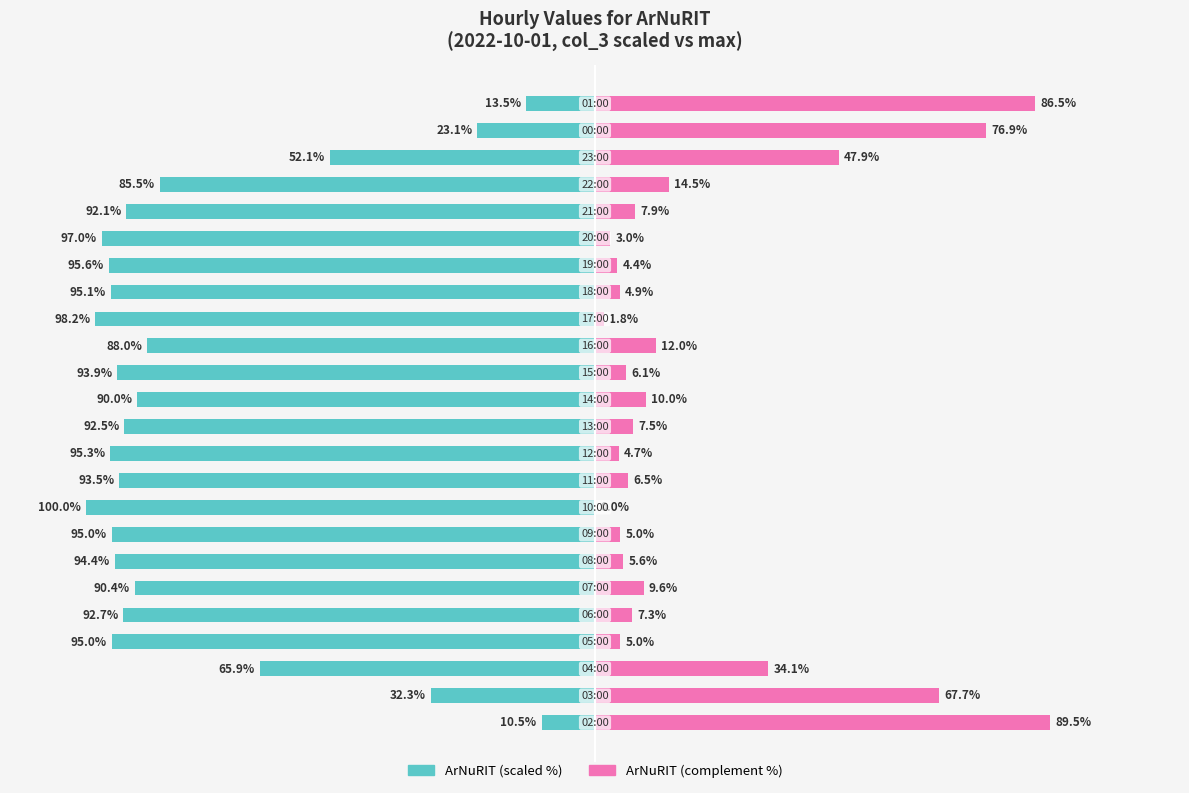

Are the bars horizontal?

Yes